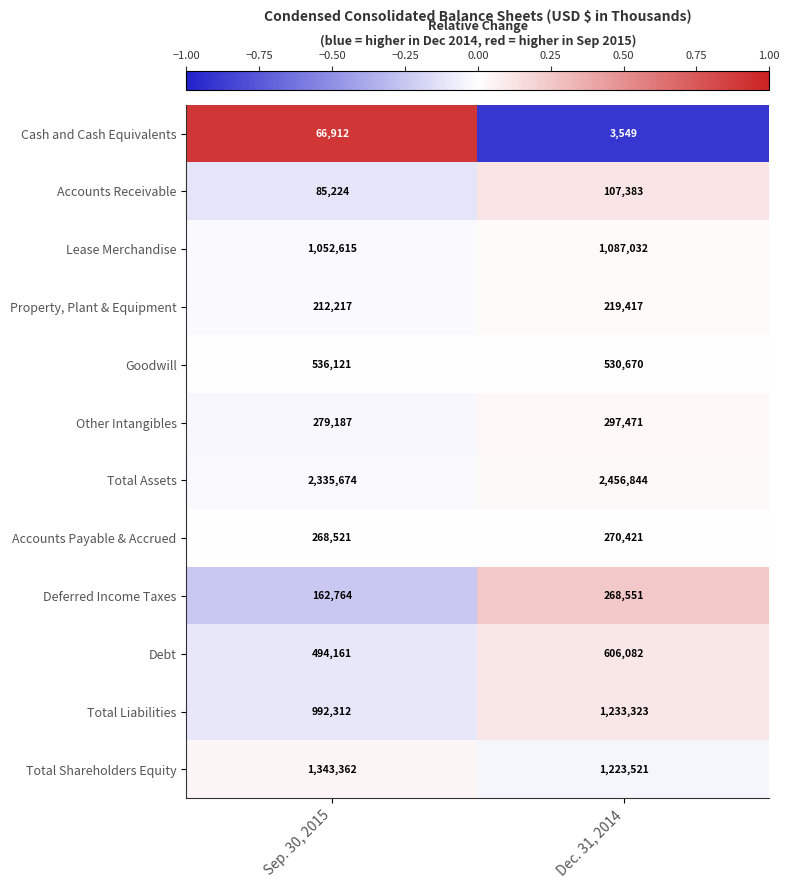

Between Sep. 30, 2015 and Dec. 31, 2014, which series saw the biggest shift?

Total Liabilities